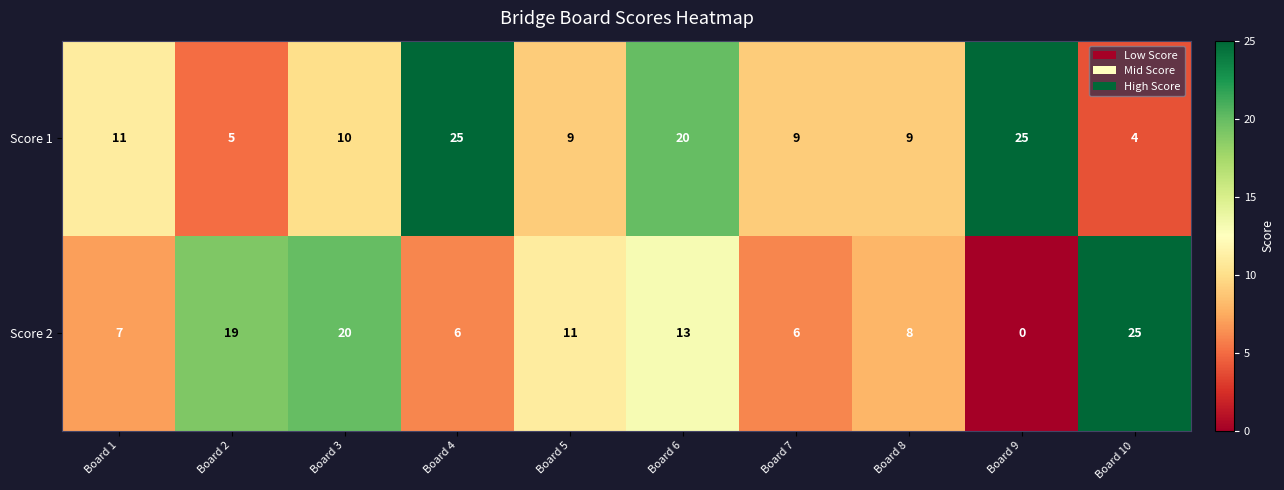

Which series has the largest total across all categories?

Score 1